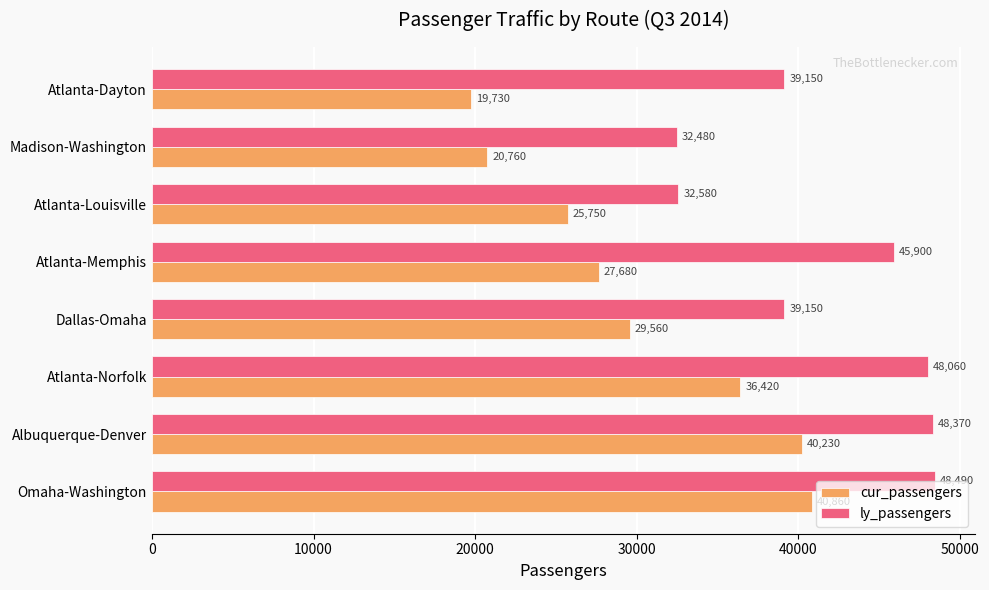

Which series has the largest range (max minus min)?

cur_passengers